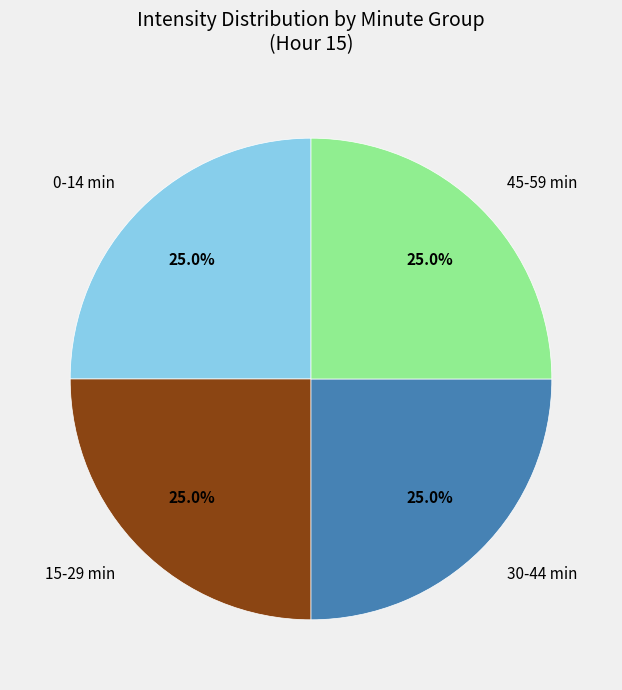

What is the total percentage of 15-29 min and 45-59 min?

50.0%